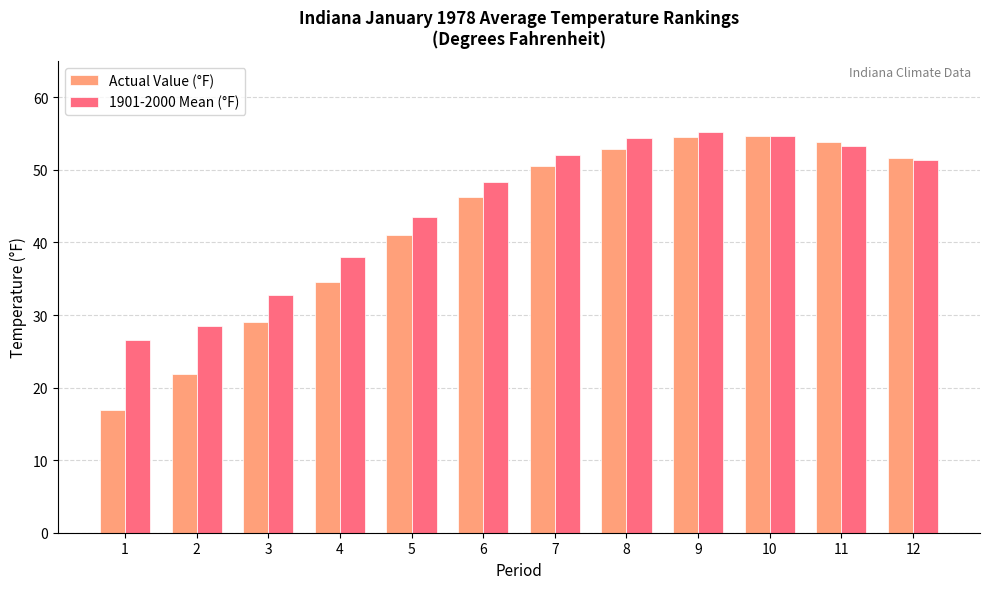

How many bars are there in total?

24